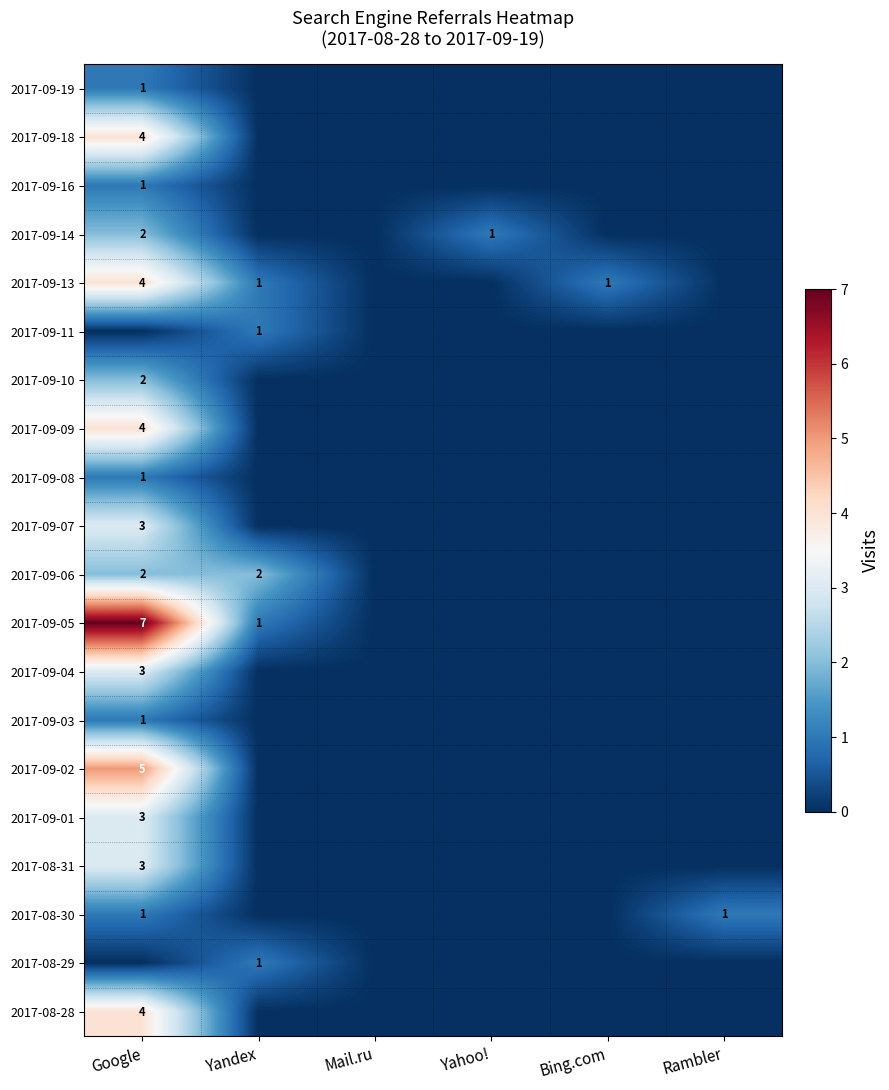

Is it true that 2017-09-09 equals 4 at Google?

True